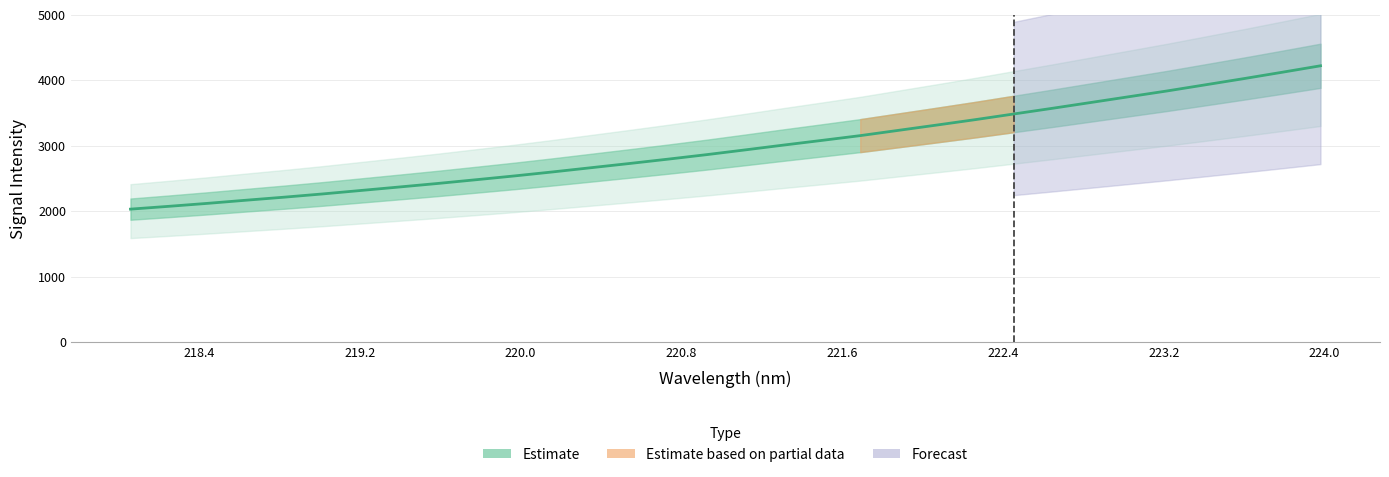

What is the maximum value shown in the chart?

4219.6